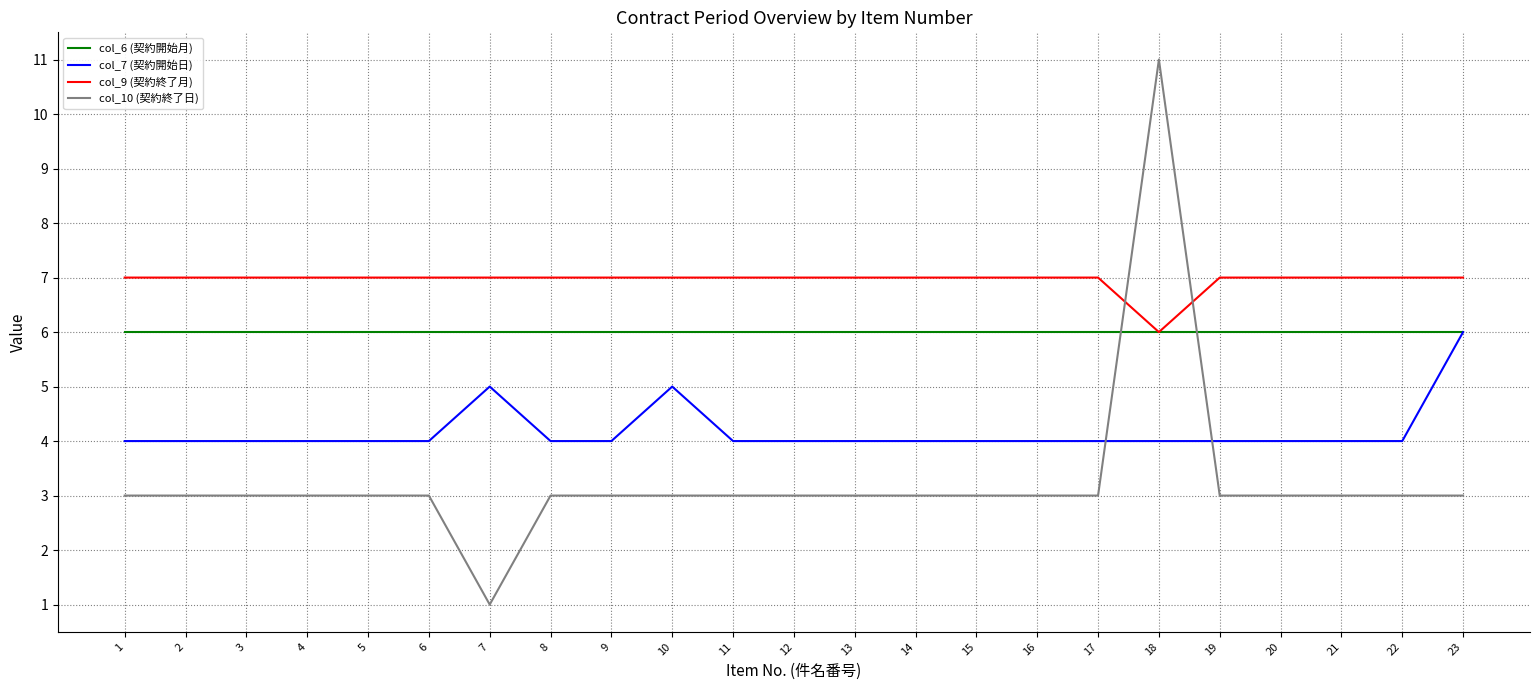

What is the difference between the second highest and second lowest values in the col_7 (契約開始日) series?

1